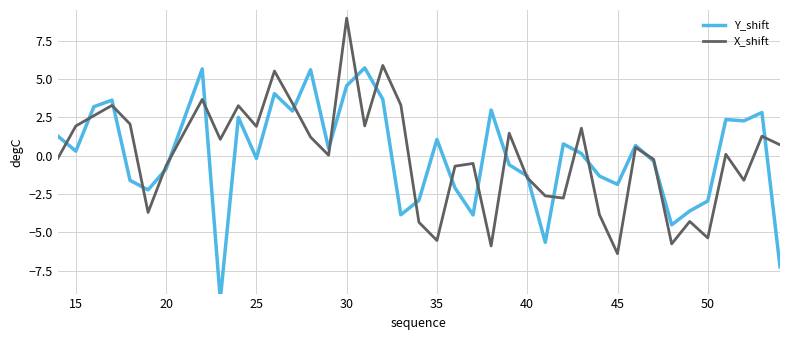

Is it true that X_shift equals -2.3 at 35?

False